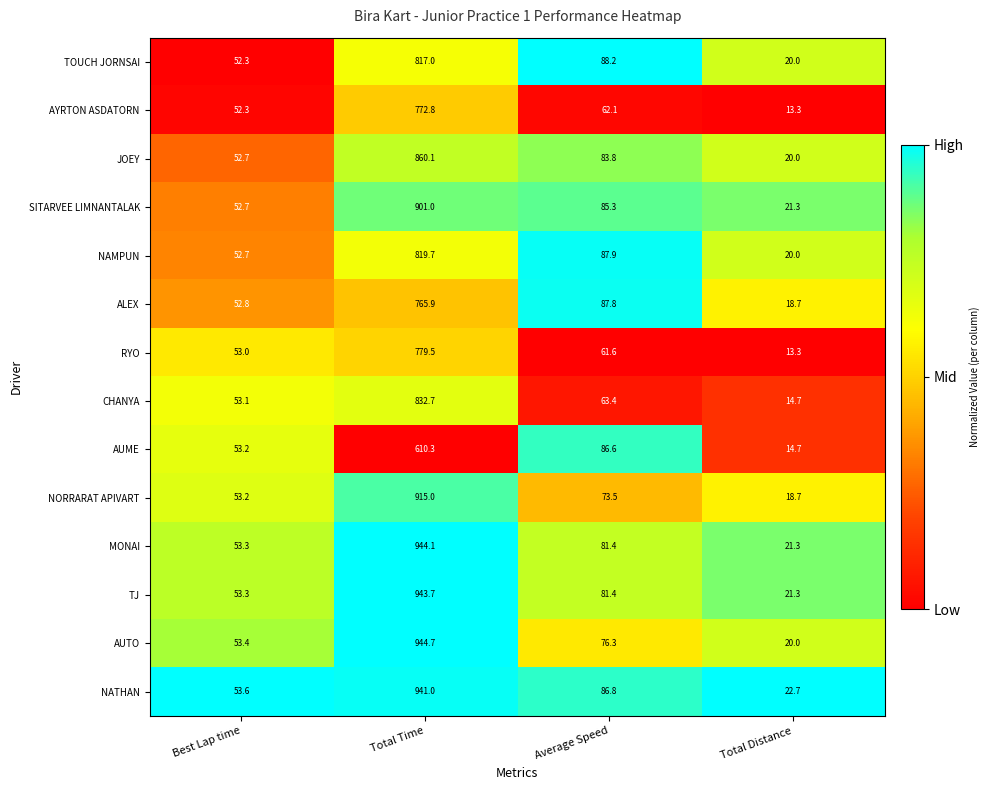

Which series has the largest range (max minus min)?

AUTO